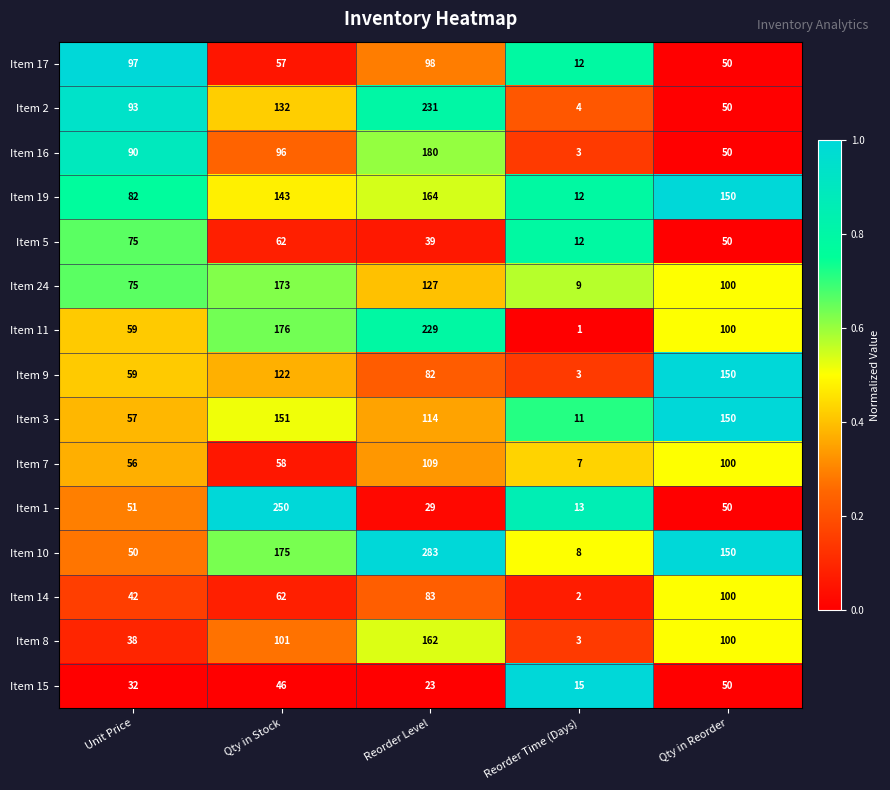

What is the difference between the second highest and second lowest values in the Item 24 series?

52